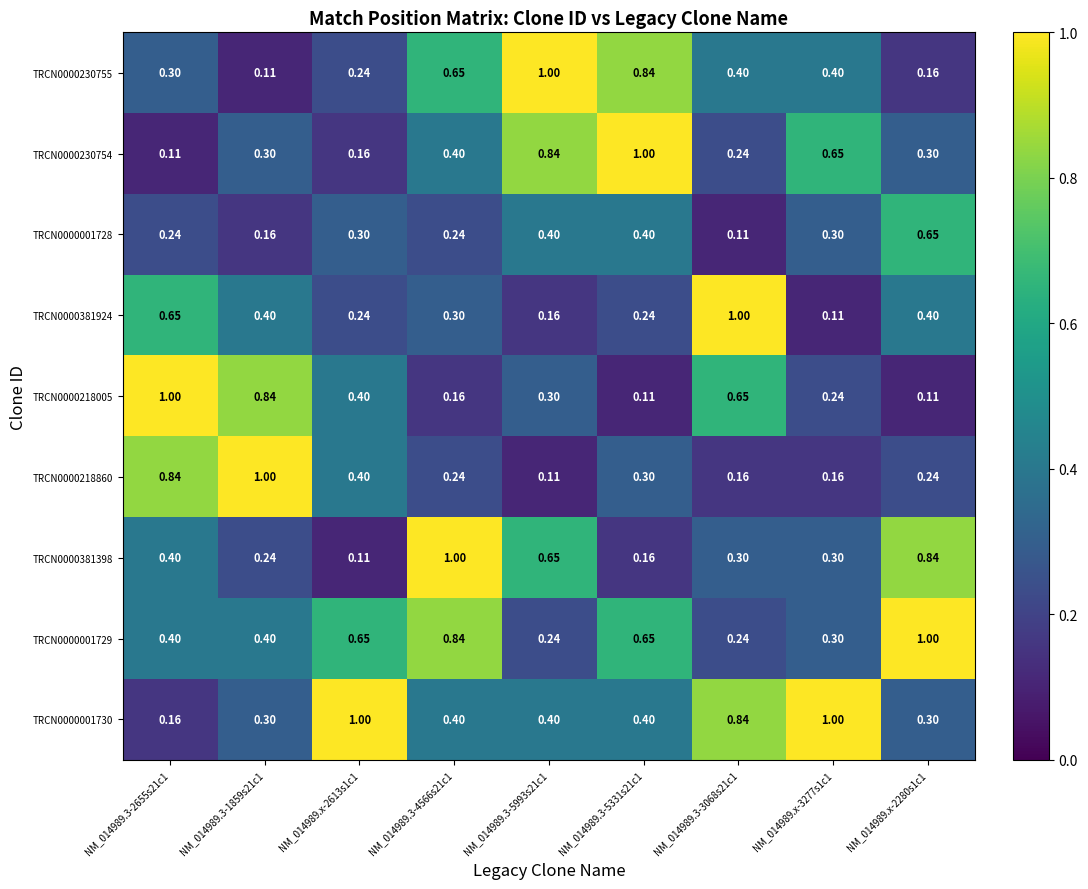

Is the value of TRCN0000001728 at NM_014989.x-2280s1c1 greater than the value of TRCN0000218860 at NM_014989.3-4566s21c1?

Yes